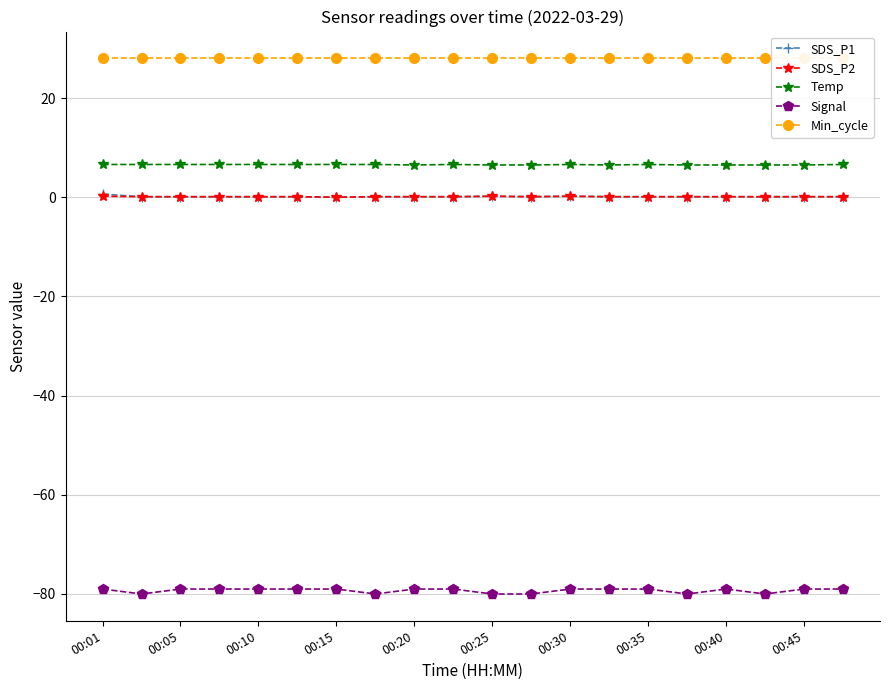

What is the average value of the Temp series?

6.6